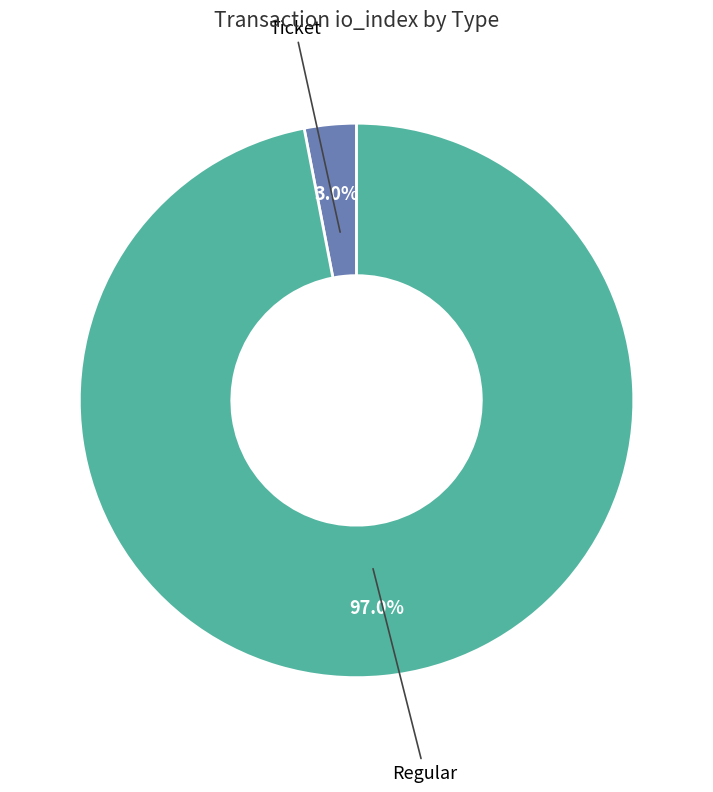

To the nearest percent, what is the average slice percentage?

50%